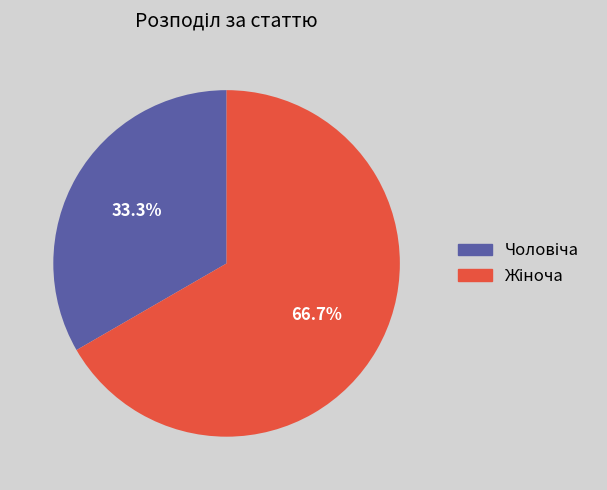

Is there a majority slice in this chart?

Yes